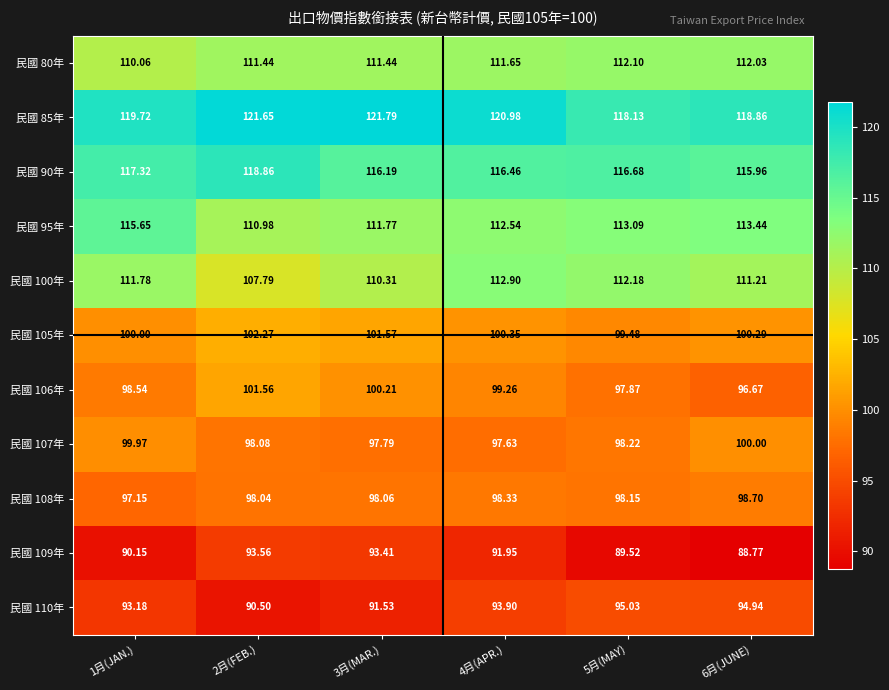

Reading left to right, extract all data points from this chart.

民國 80年: 1月(JAN.)=110.1	2月(FEB.)=111.4	3月(MAR.)=111.4	4月(APR.)=111.7	5月(MAY)=112.1	6月(JUNE)=112.0
民國 85年: 1月(JAN.)=119.7	2月(FEB.)=121.7	3月(MAR.)=121.8	4月(APR.)=121.0	5月(MAY)=118.1	6月(JUNE)=118.9
民國 90年: 1月(JAN.)=117.3	2月(FEB.)=118.9	3月(MAR.)=116.2	4月(APR.)=116.5	5月(MAY)=116.7	6月(JUNE)=116.0
民國 95年: 1月(JAN.)=115.7	2月(FEB.)=111.0	3月(MAR.)=111.8	4月(APR.)=112.5	5月(MAY)=113.1	6月(JUNE)=113.4
民國 100年: 1月(JAN.)=111.8	2月(FEB.)=107.8	3月(MAR.)=110.3	4月(APR.)=112.9	5月(MAY)=112.2	6月(JUNE)=111.2
民國 105年: 1月(JAN.)=100.0	2月(FEB.)=102.3	3月(MAR.)=101.6	4月(APR.)=100.3	5月(MAY)=99.5	6月(JUNE)=100.3
民國 106年: 1月(JAN.)=98.5	2月(FEB.)=101.6	3月(MAR.)=100.2	4月(APR.)=99.3	5月(MAY)=97.9	6月(JUNE)=96.7
民國 107年: 1月(JAN.)=100.0	2月(FEB.)=98.1	3月(MAR.)=97.8	4月(APR.)=97.6	5月(MAY)=98.2	6月(JUNE)=100.0
民國 108年: 1月(JAN.)=97.2	2月(FEB.)=98.0	3月(MAR.)=98.1	4月(APR.)=98.3	5月(MAY)=98.2	6月(JUNE)=98.7
民國 109年: 1月(JAN.)=90.2	2月(FEB.)=93.6	3月(MAR.)=93.4	4月(APR.)=92.0	5月(MAY)=89.5	6月(JUNE)=88.8
民國 110年: 1月(JAN.)=93.2	2月(FEB.)=90.5	3月(MAR.)=91.5	4月(APR.)=93.9	5月(MAY)=95.0	6月(JUNE)=94.9